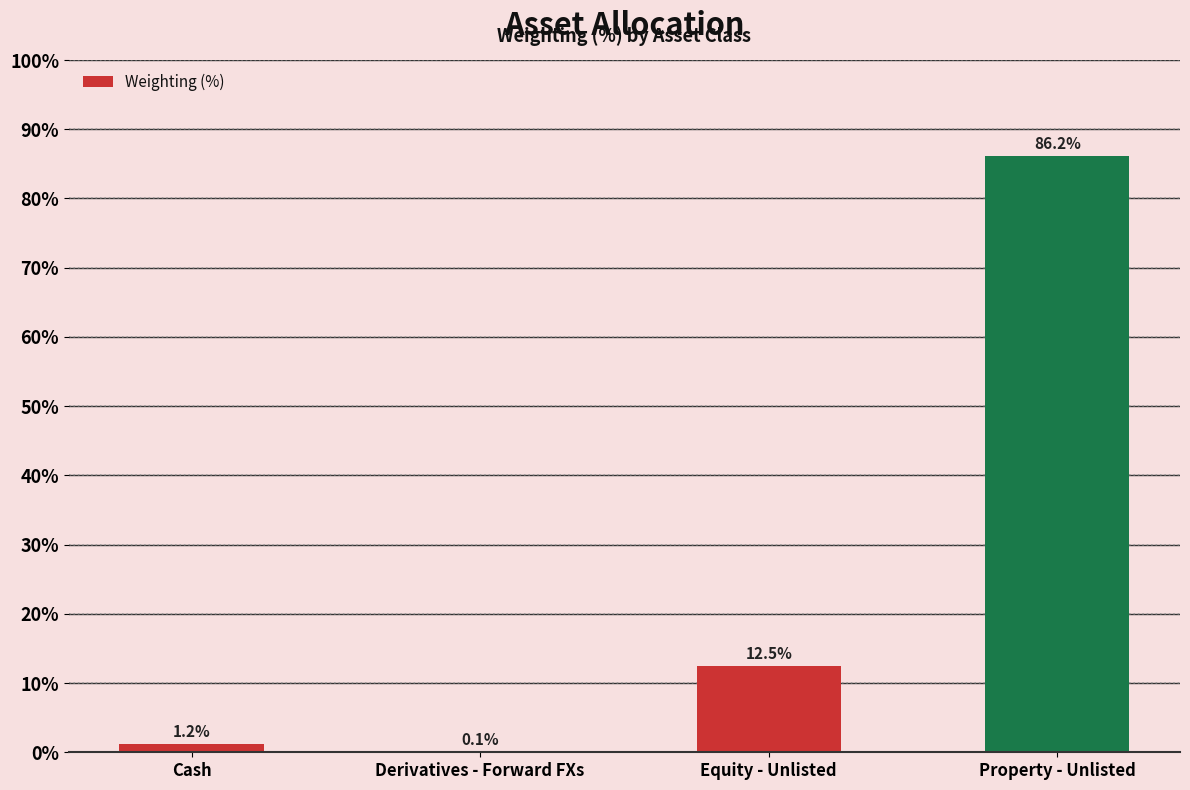

The value at Cash is 1.2. True or false?

True